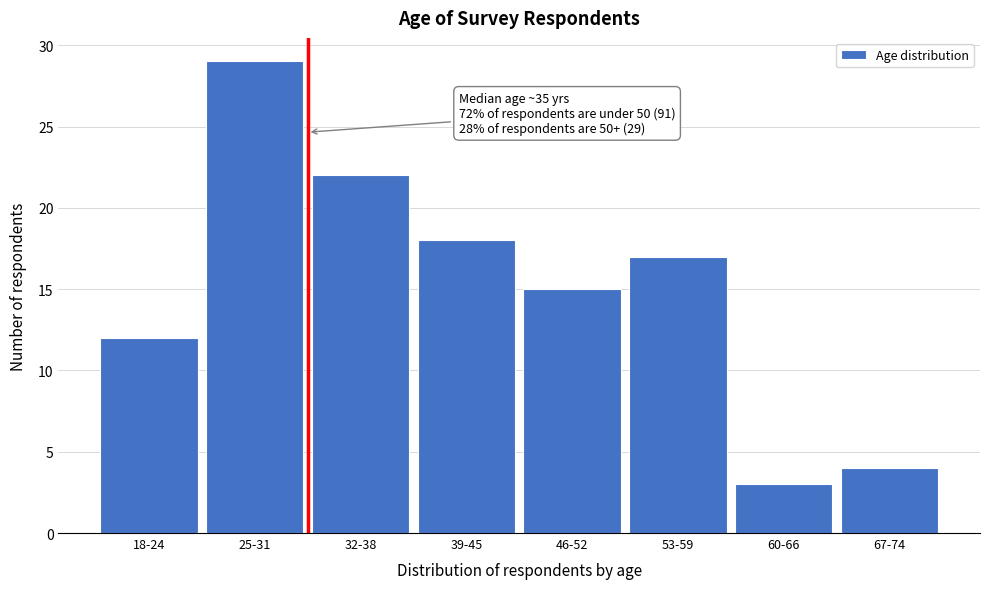

Reading right to left, what are all the values shown in this chart?

67-74=4	60-66=3	53-59=17	46-52=15	39-45=18	32-38=22	25-31=29	18-24=12